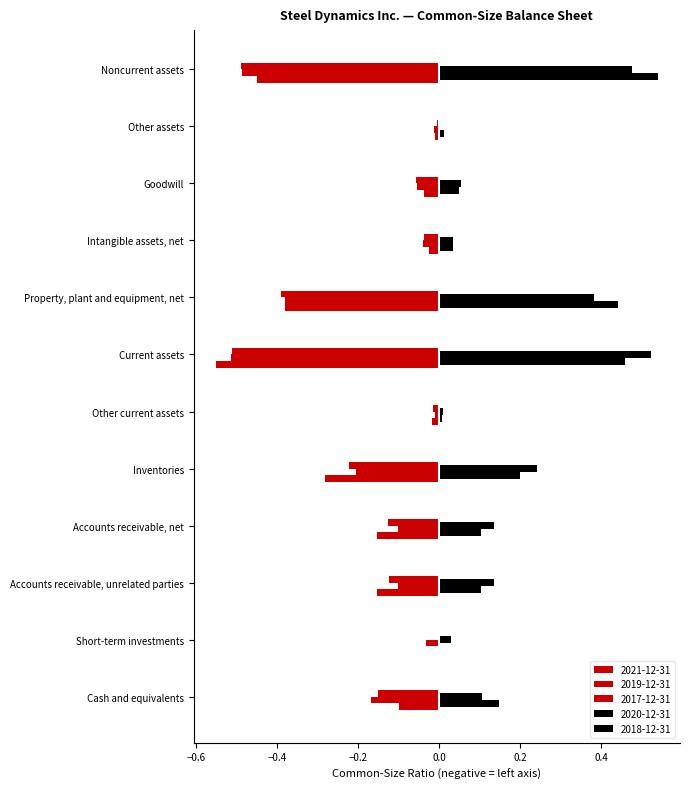

Count the number of data series in this chart.

5